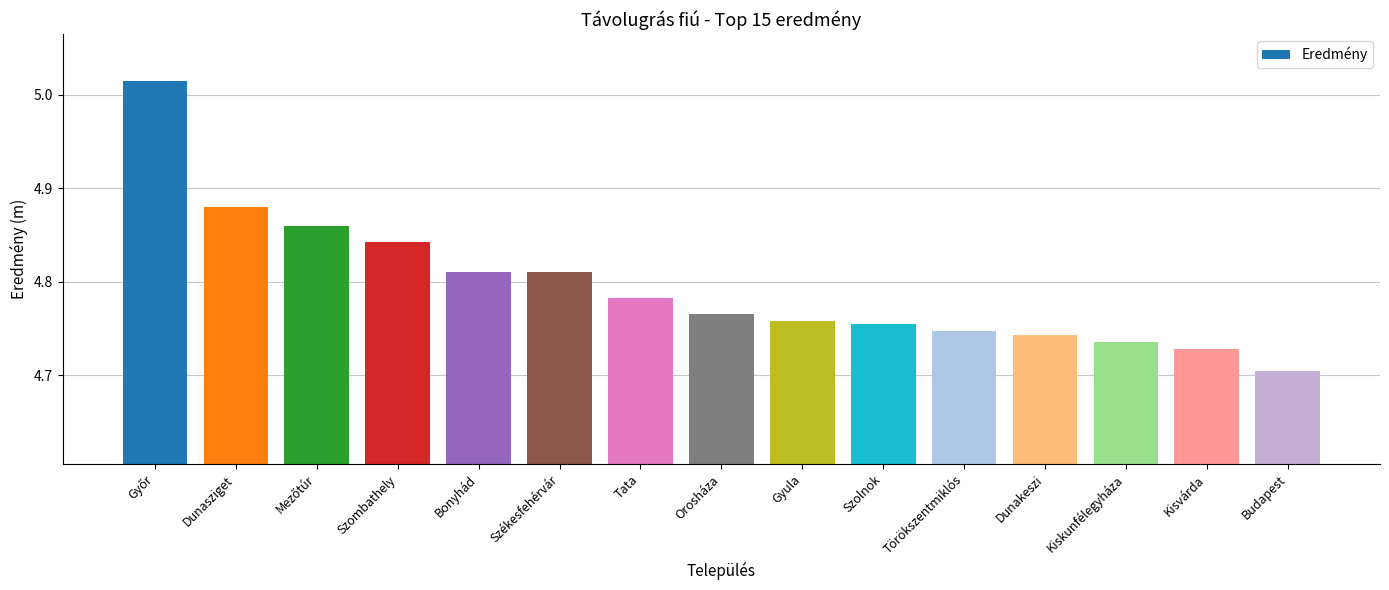

Which has a higher value, Dunasziget or Gyula?

Dunasziget